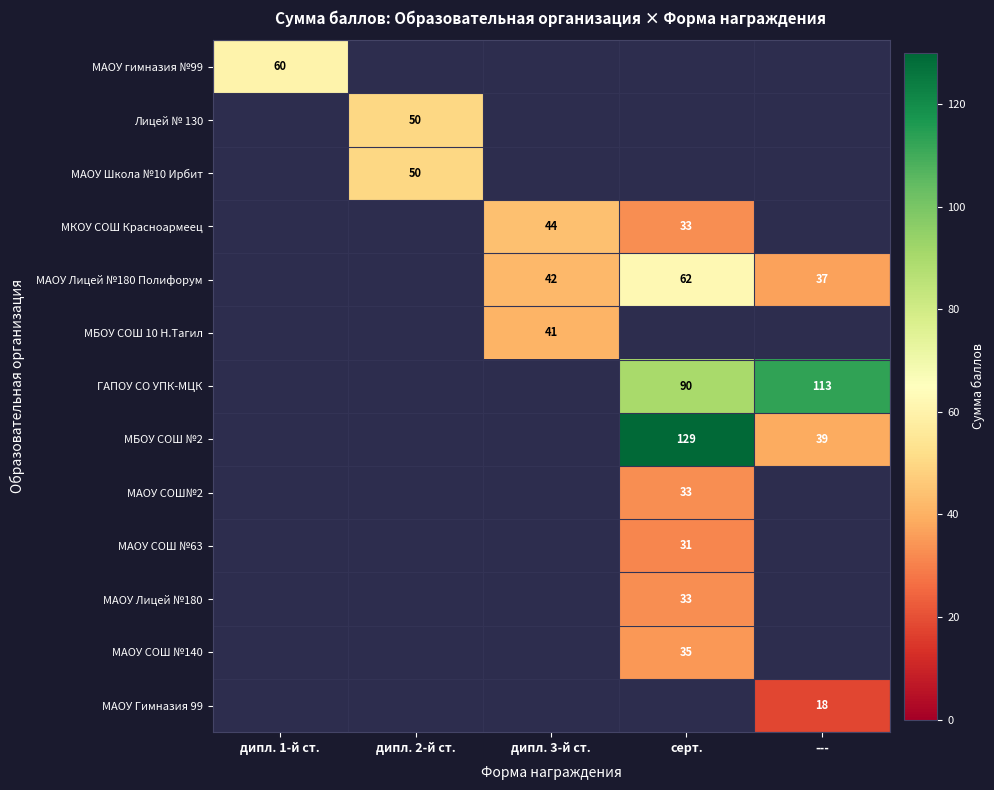

True or false: ГАПОУ СО УПК-МЦК has a value of 113 at ---.

True